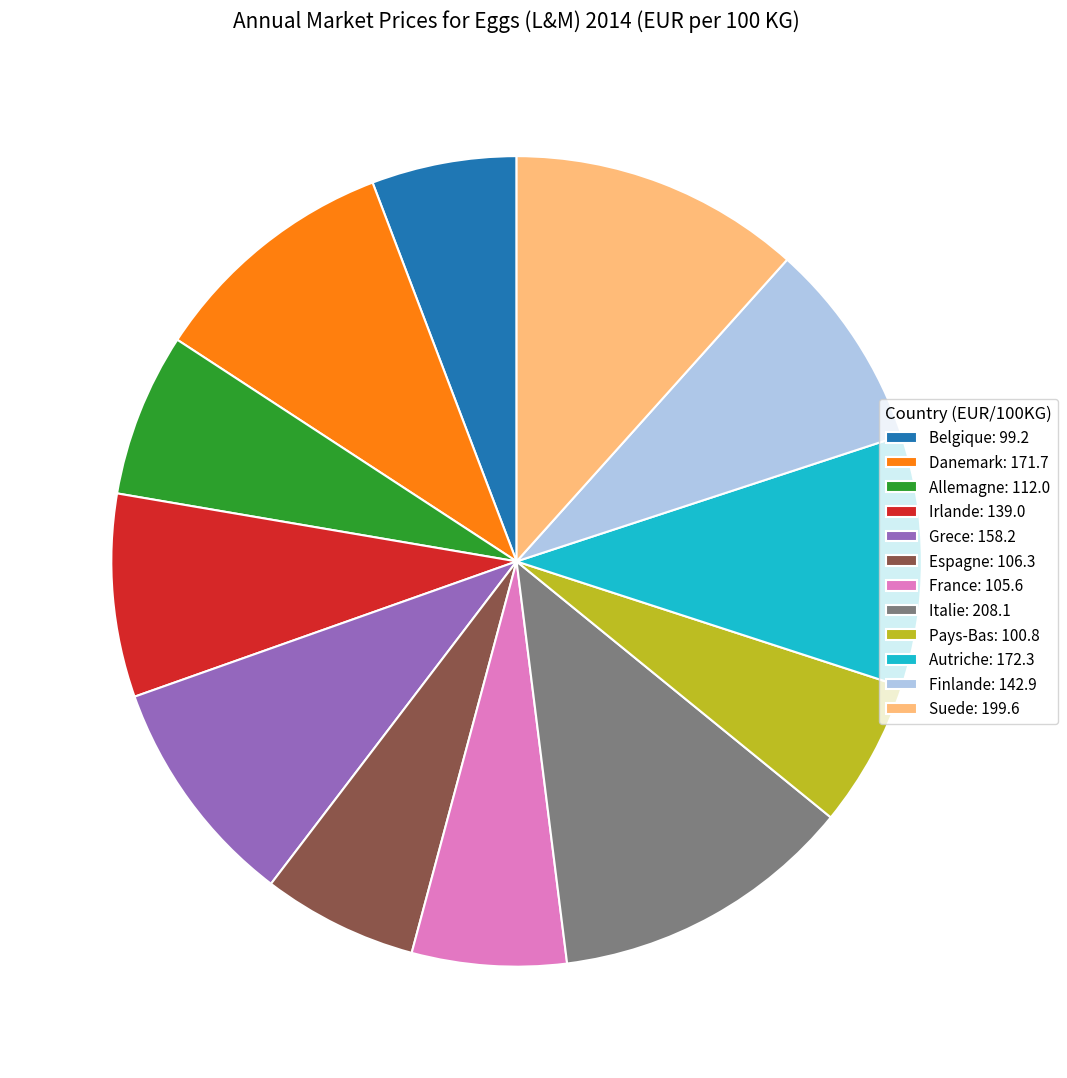

What is the ratio of the value at Italie: 208.1 to the value at Allemagne: 112.0?

1.9